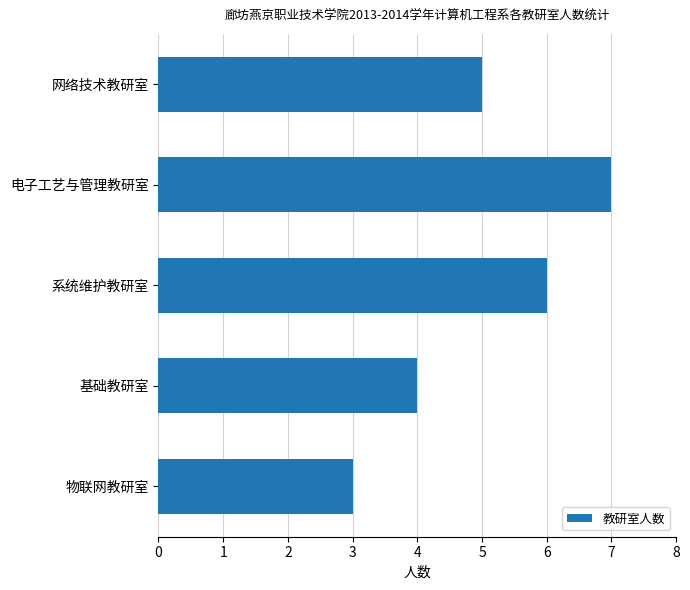

What position from the top is 物联网教研室?

5